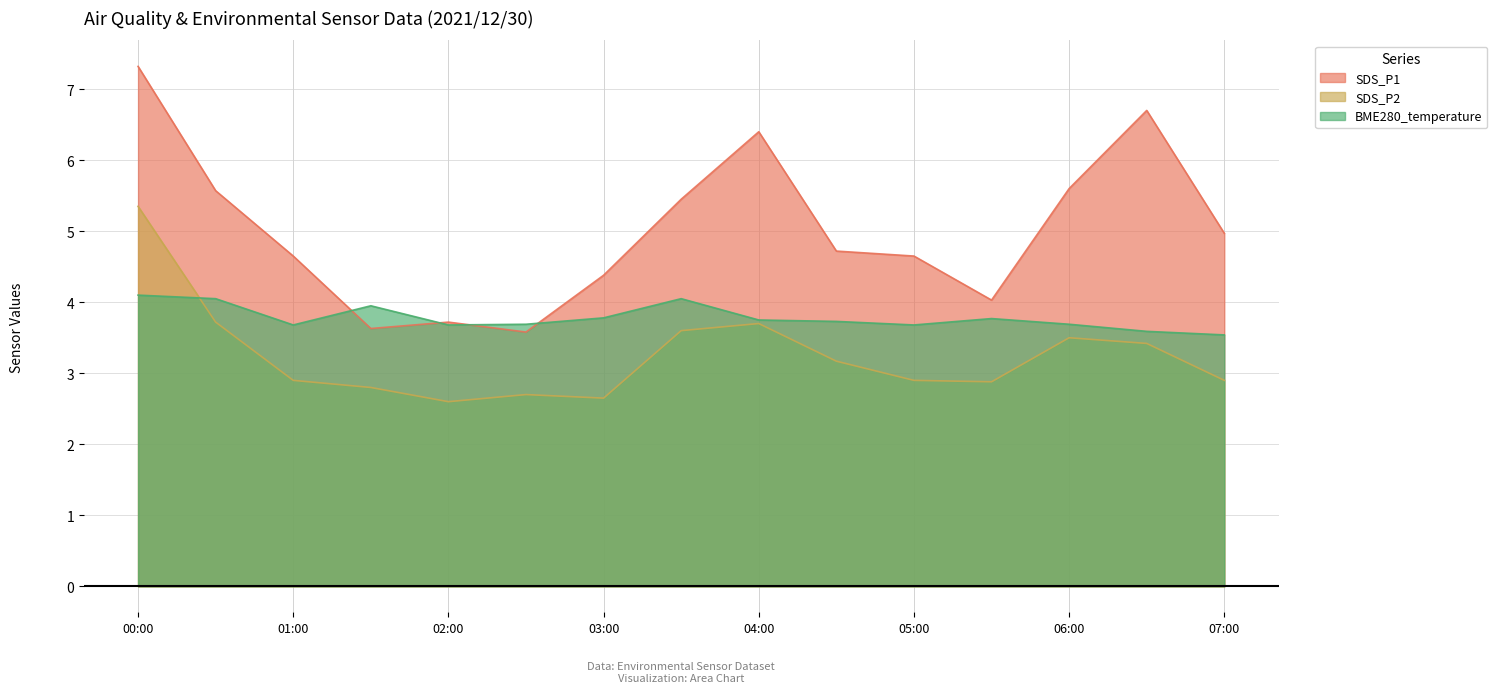

True or false: SDS_P1 and SDS_P2 cross at least once.

False